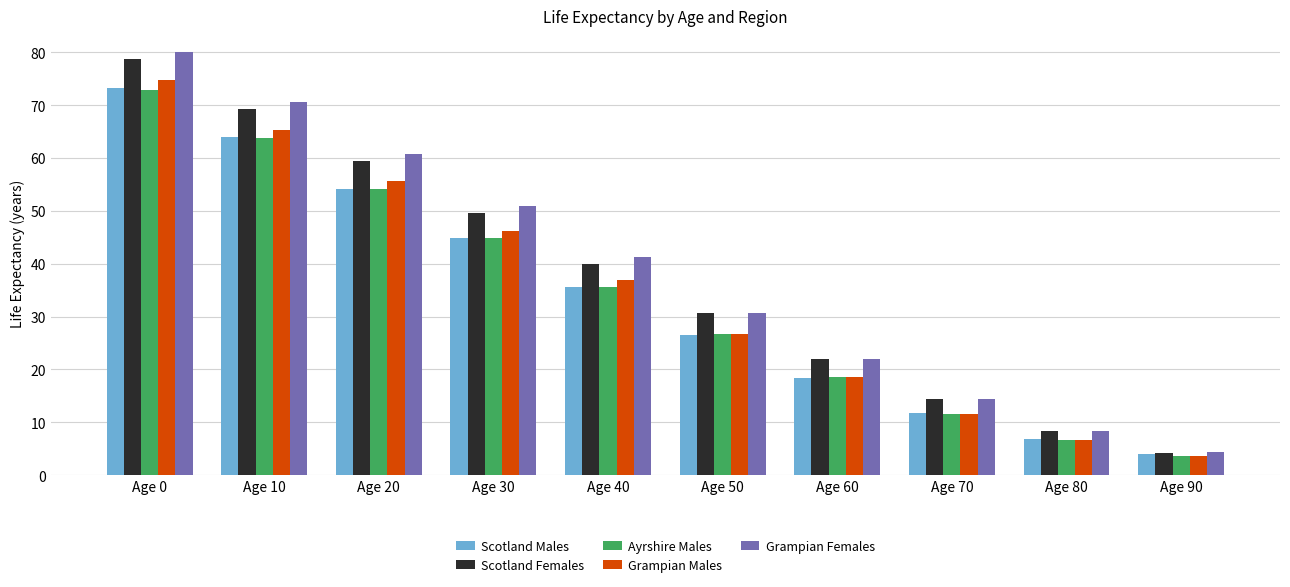

What is the highest value of the Ayrshire Males series?

72.9